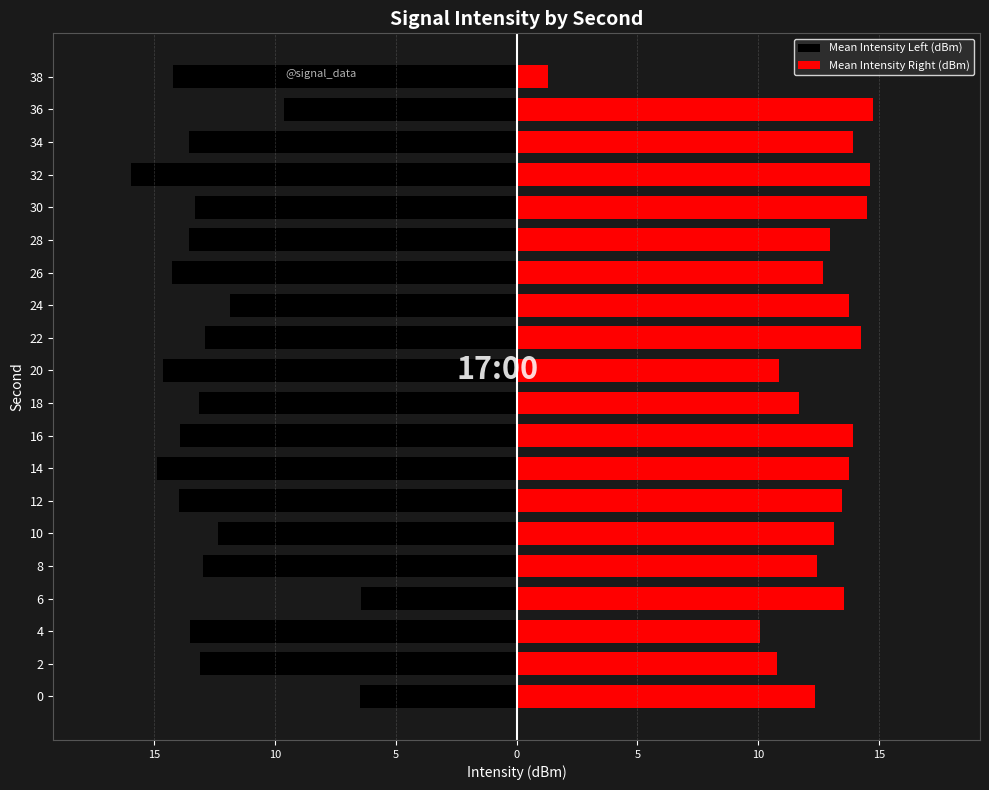

What are all the series names shown in the legend?

Mean Intensity Left (dBm), Mean Intensity Right (dBm)